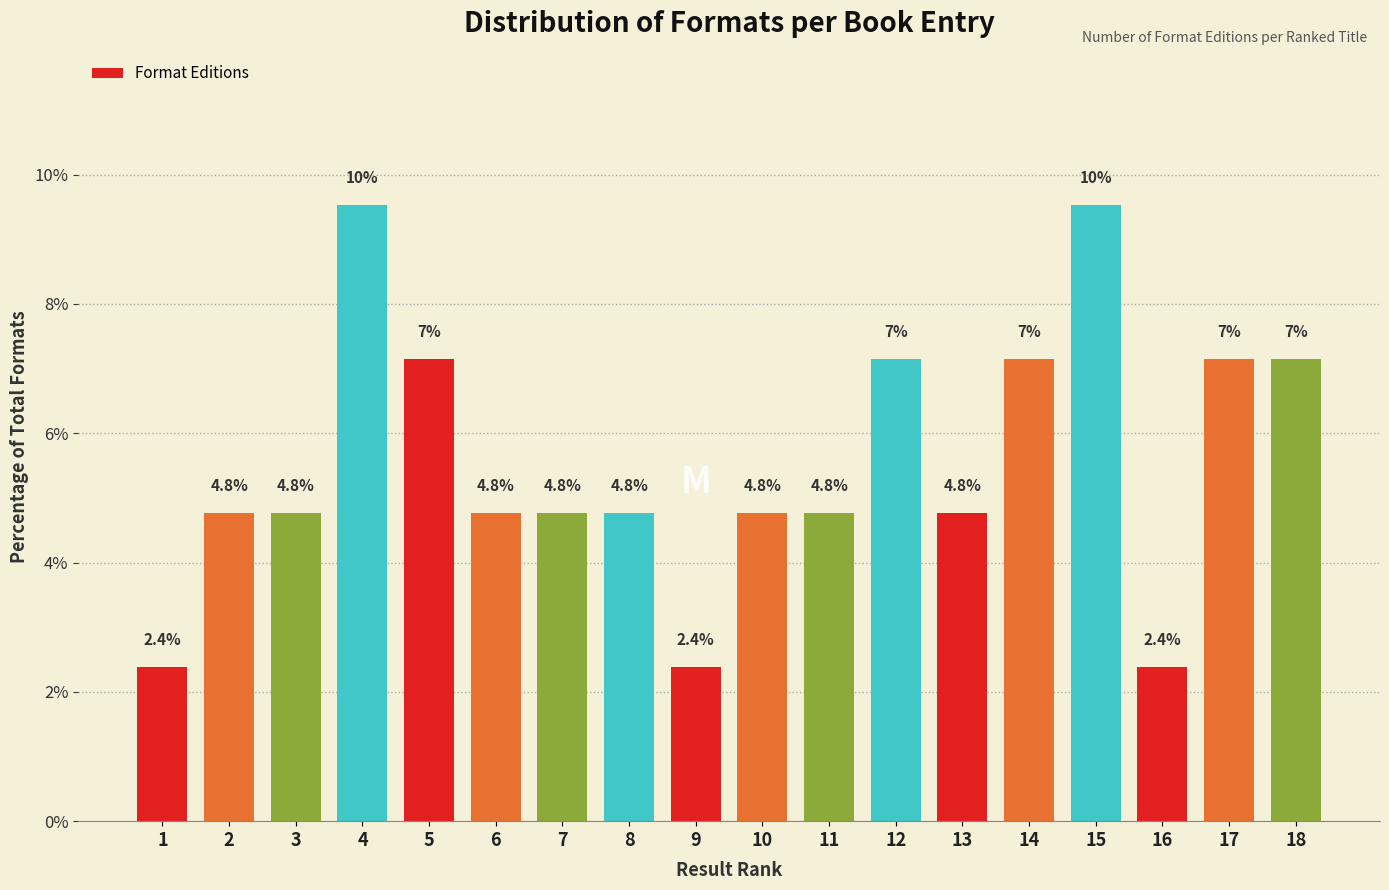

What is the minimum value shown in the chart?

2.4